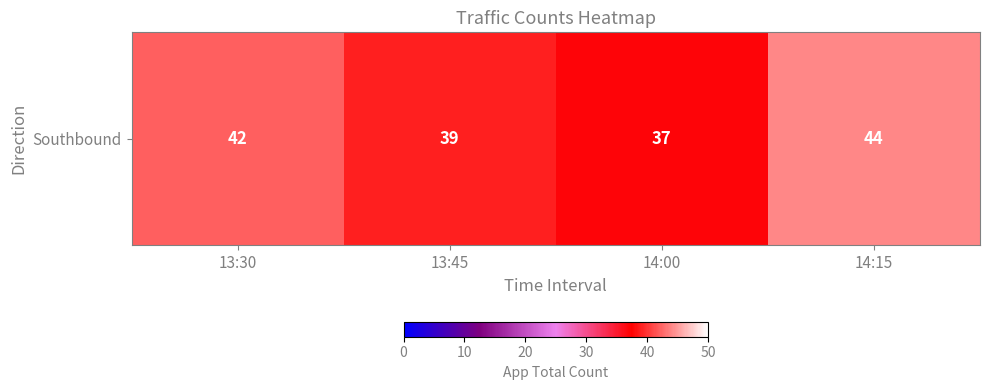

Approximately how many times larger is the value at 13:30 compared to 14:15?

1.0